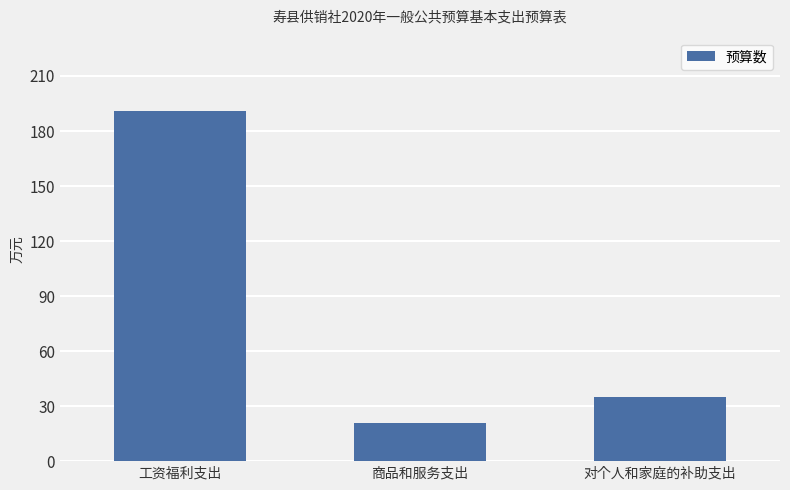

At which category does the chart reach its minimum across all series?

商品和服务支出